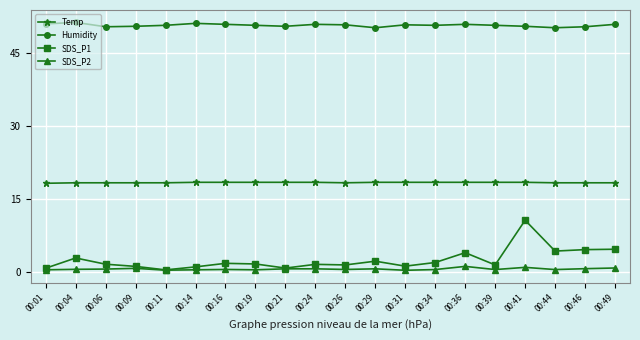

Read the SDS_P1 value at 00:24.

1.5